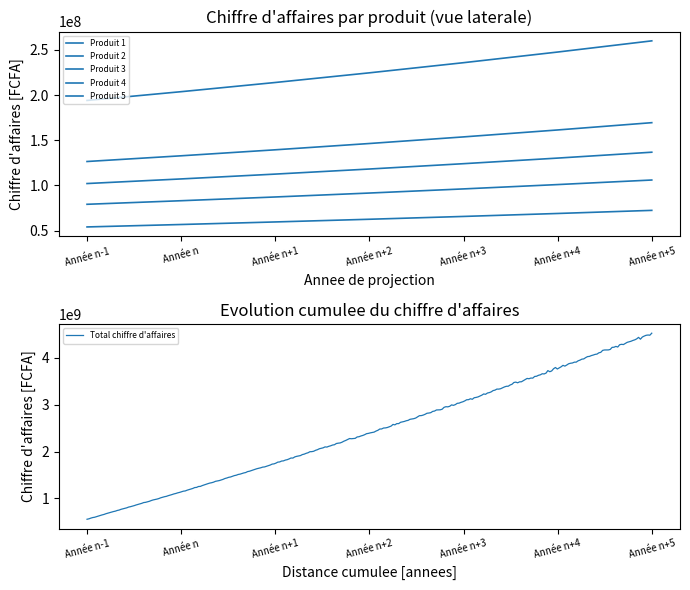

At which label does Produit 2 first exceed 62453868?

Année n+2